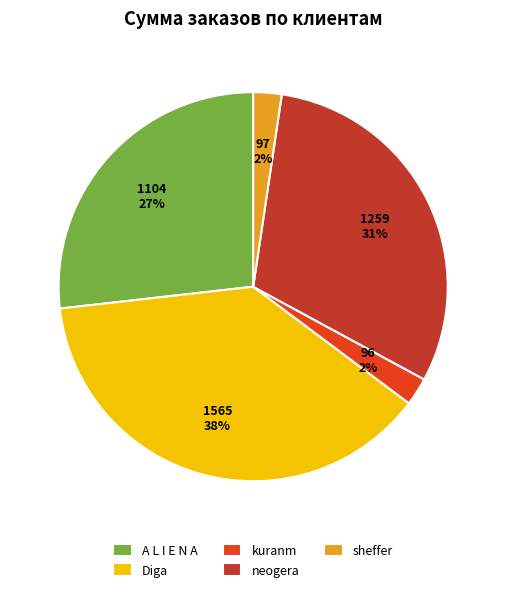

Which category has the biggest portion of the pie?

Diga